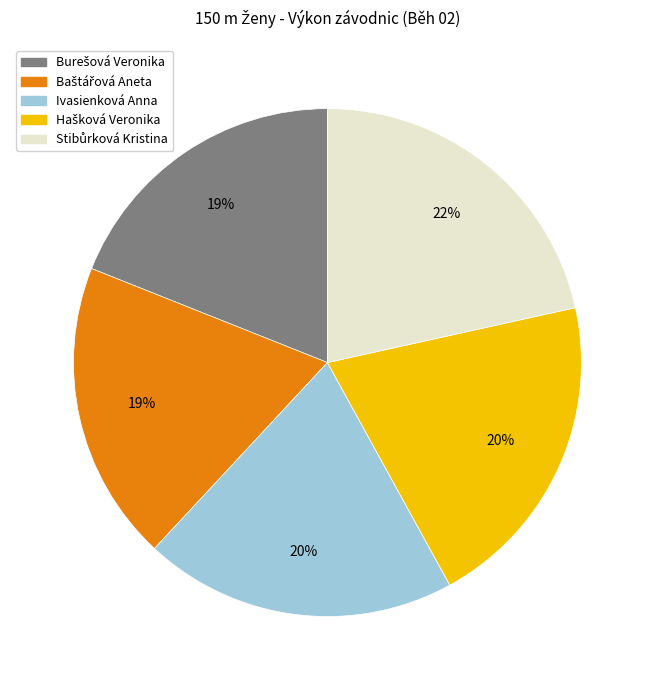

To the nearest percent, what is the average slice percentage?

20%